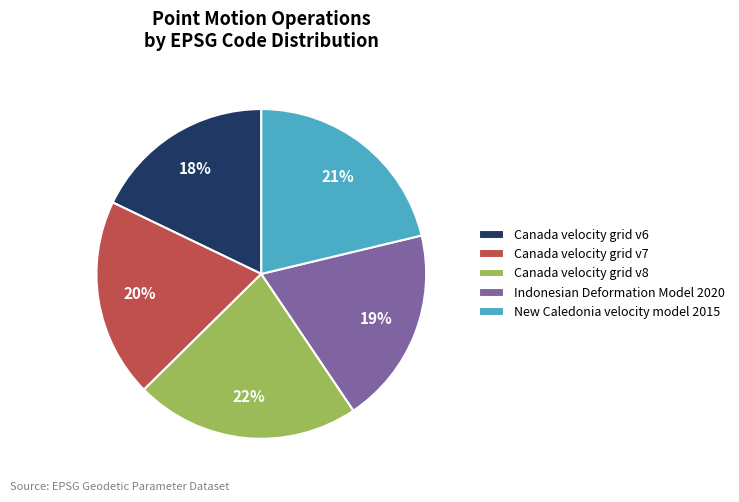

True or false: Indonesian Deformation Model 2020 accounts for 19% of the total.

True